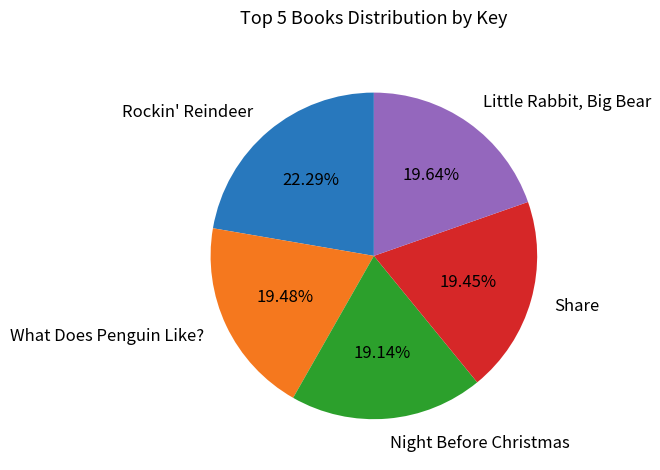

What is the largest slice in the pie chart?

Rockin' Reindeer